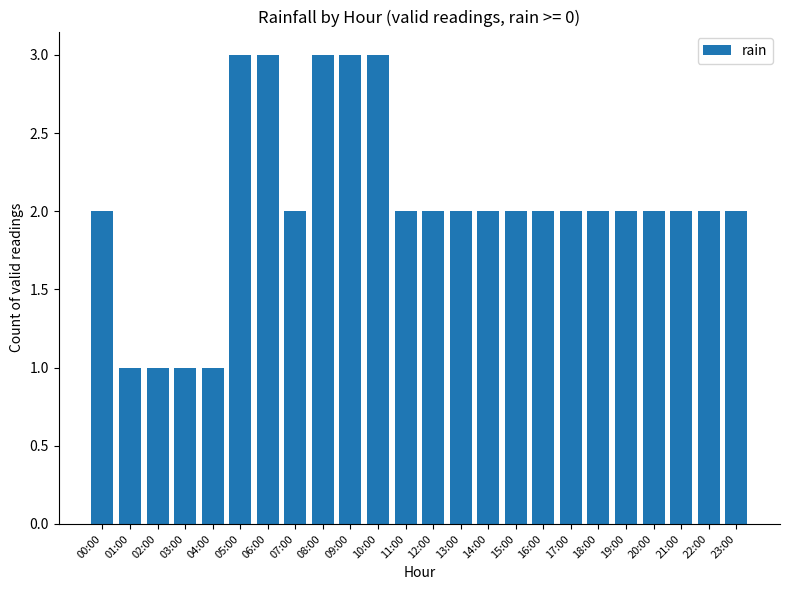

How many distinct data groups are displayed?

1